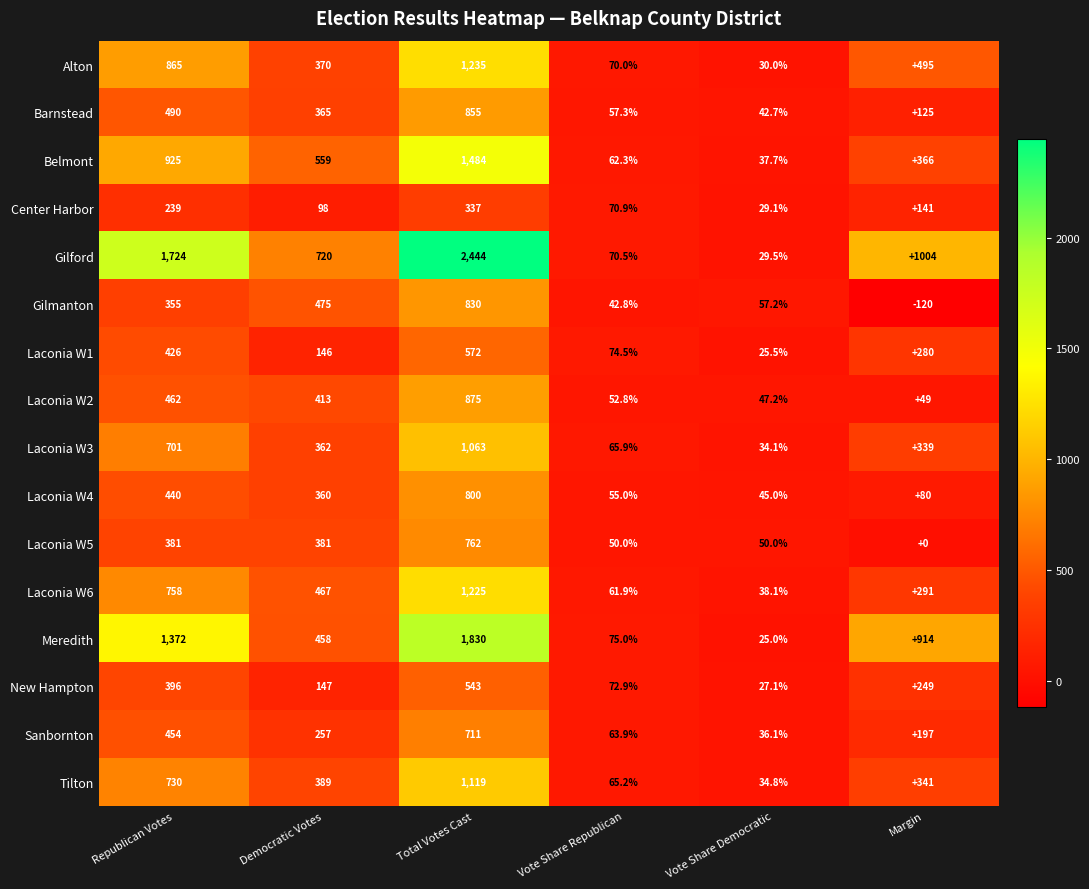

What is the smallest value displayed?

-120.0